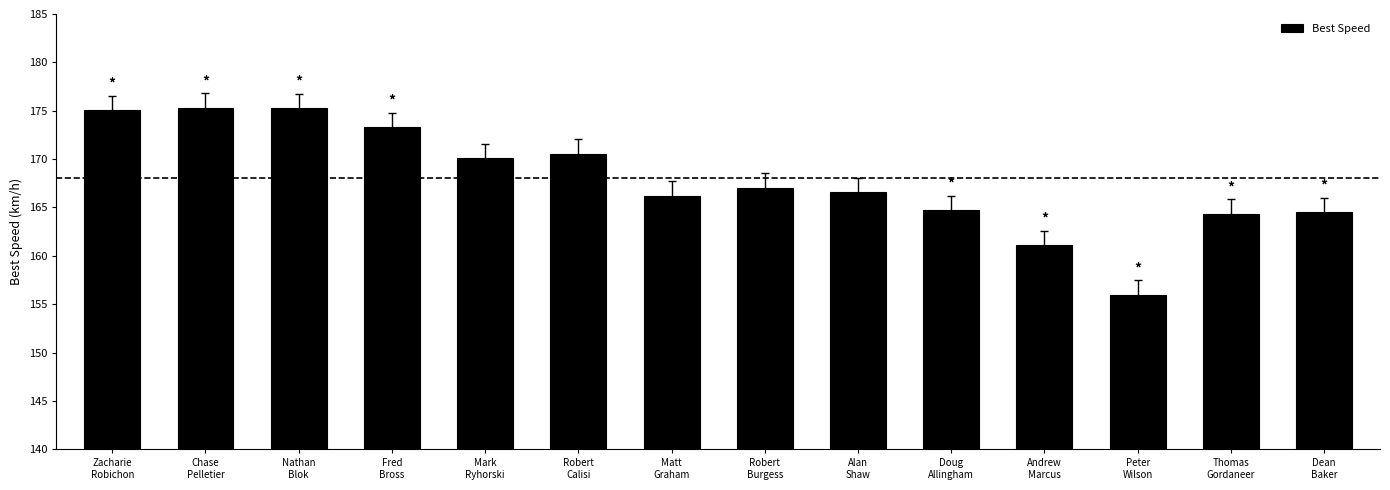

What is the greatest value displayed?

175.3